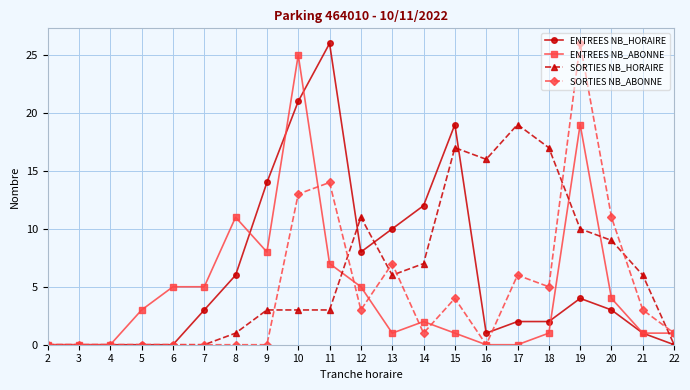

What is the difference between the ENTREES NB_HORAIRE values at 10 and 19?

17